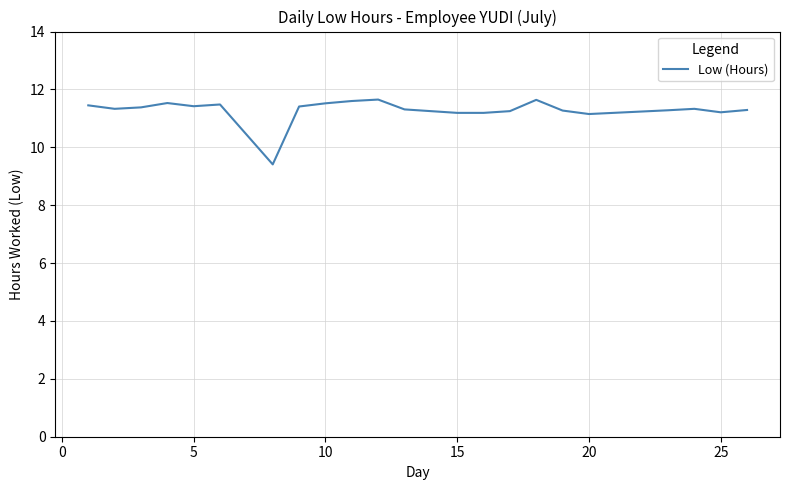

What is the difference between the second highest and minimum values?

2.2